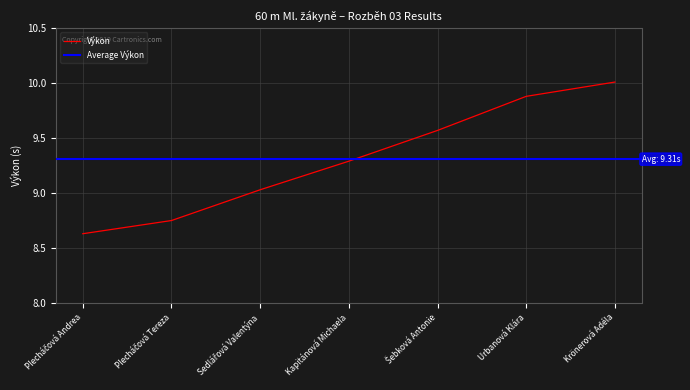

Is this an area chart (filled region under the line)?

No